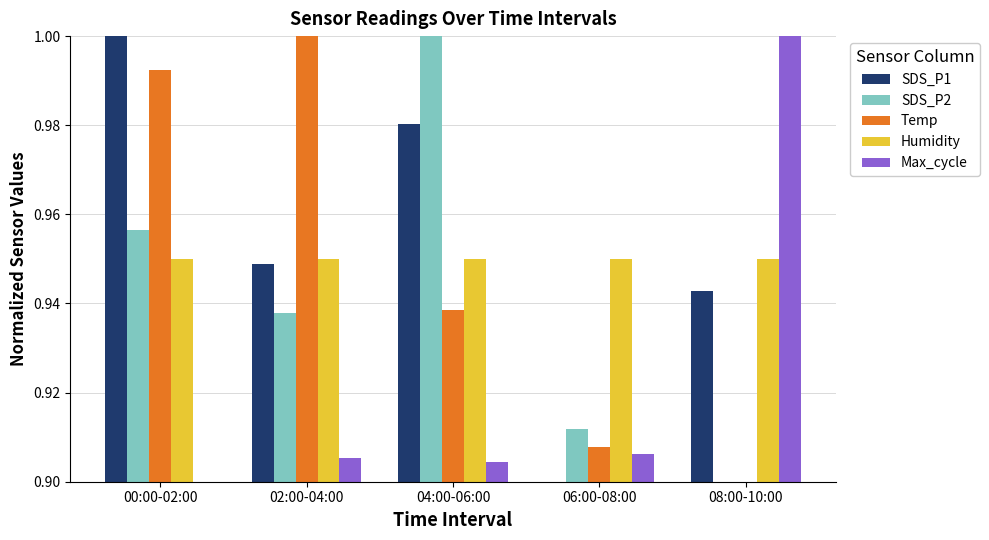

The Humidity series shows 0.9 at 02:00-04:00. True or false?

True